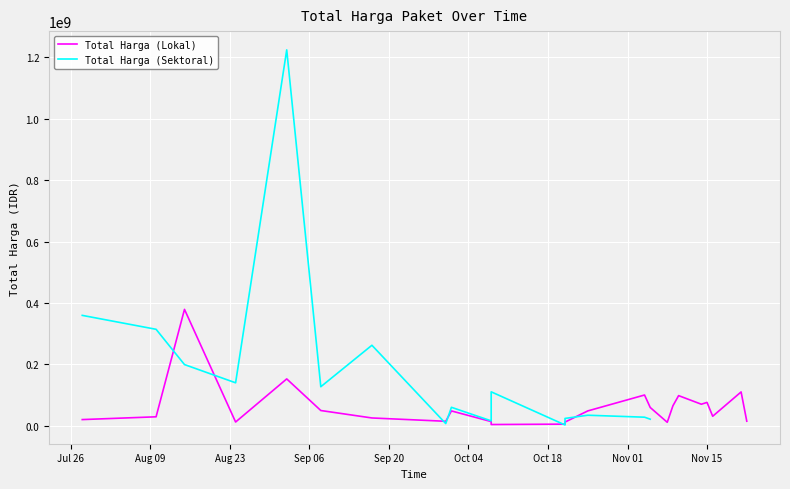

Where is the data nearest to the value 191450000?

2022-09-02